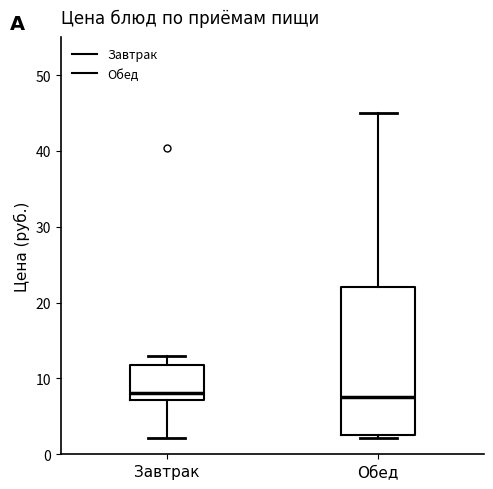

Reading left to right, read every box against the y-axis: the position of its median line, the range the box covers, and the ends of its whiskers. The values are not printed on the chart, so give them approximately, as read against the axis.

Завтрак: median 8, box 7 to 12, whiskers 2 to 13
Обед: median 8, box 2 to 22, whiskers 2 (just below the box's lower edge) to 45